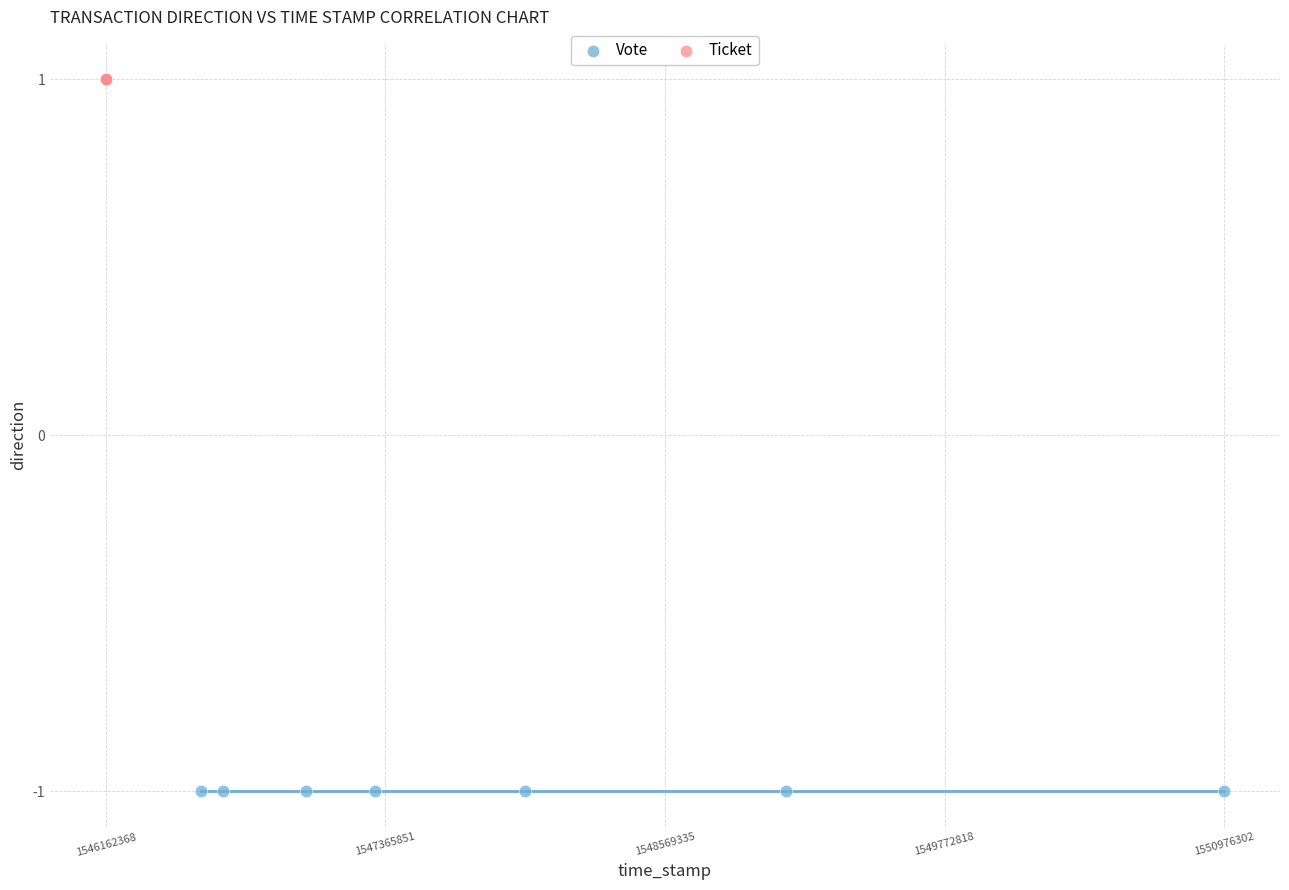

Which series contains the lowest Y value?

Vote